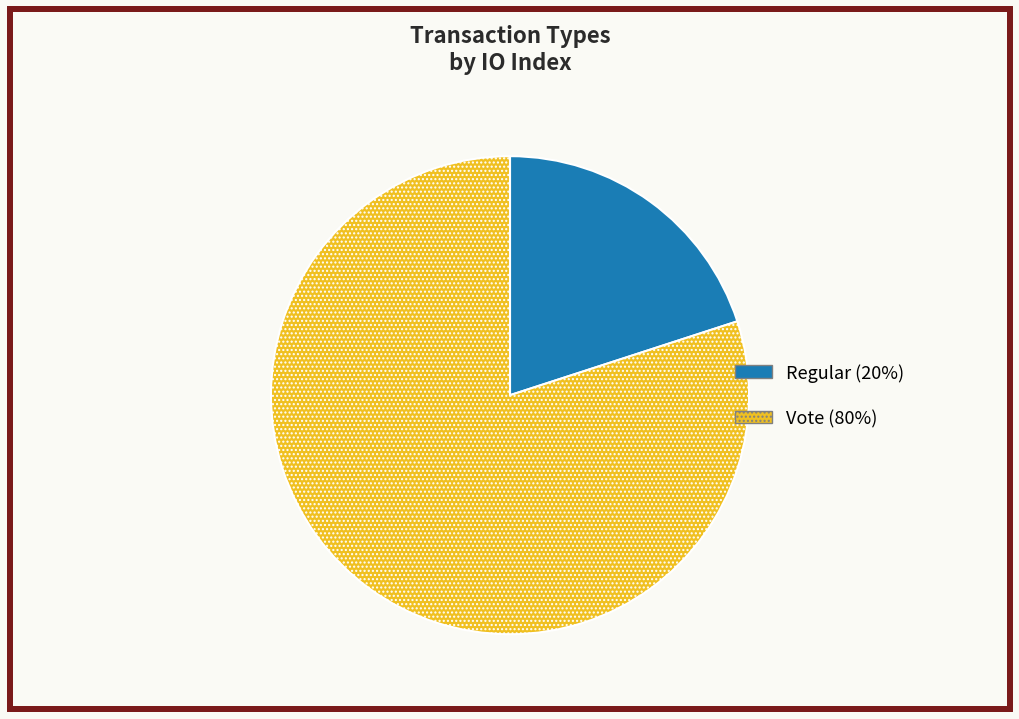

Which has a higher value, Regular or Vote?

Vote